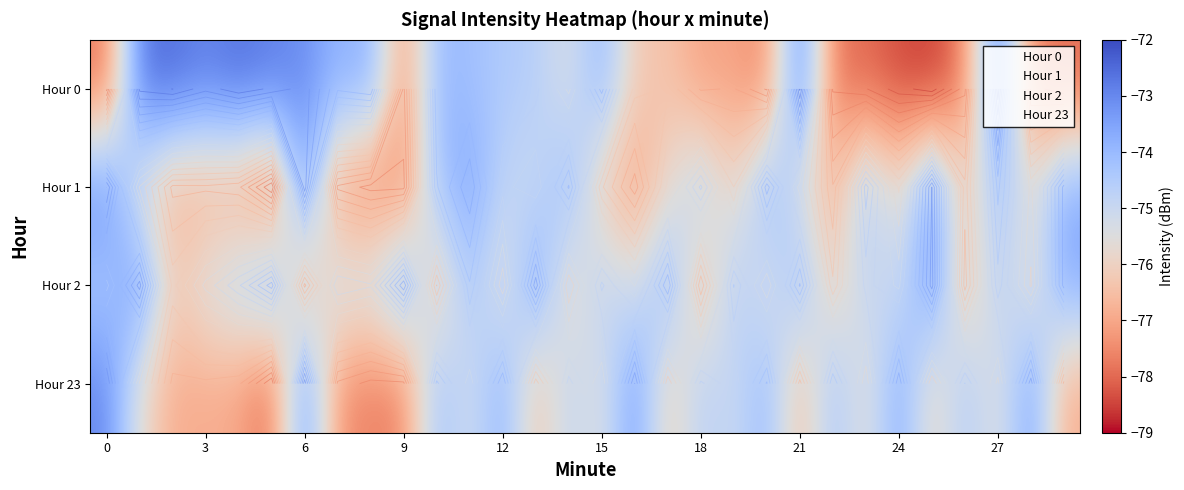

How many distinct data groups are displayed?

4